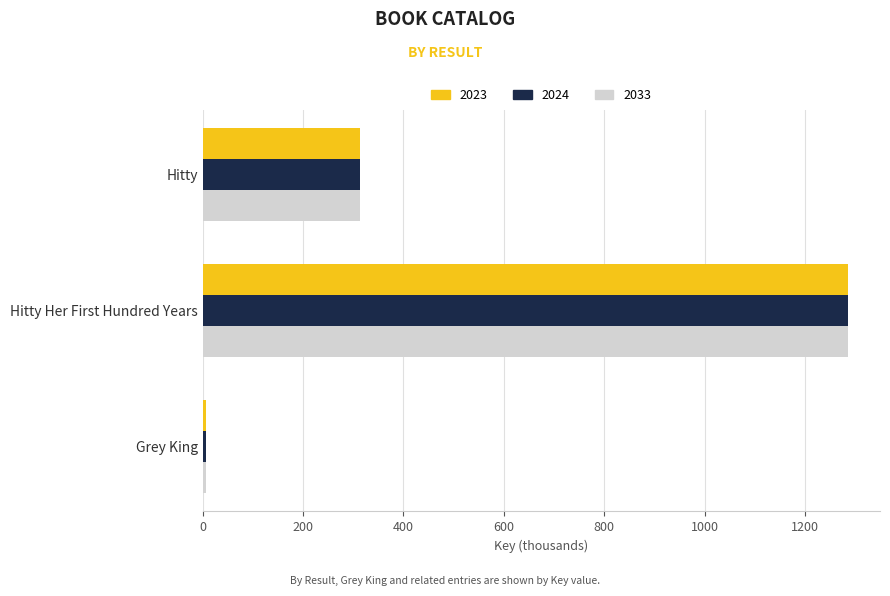

How many data points in 2023 are above 314?

2